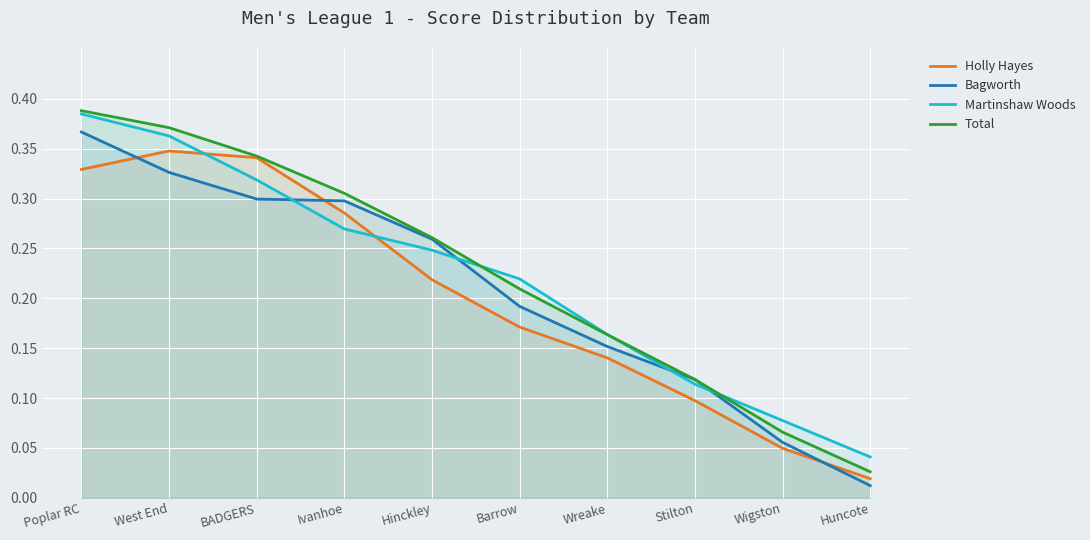

Which has a higher value, Hinckley or Wigston?

Hinckley